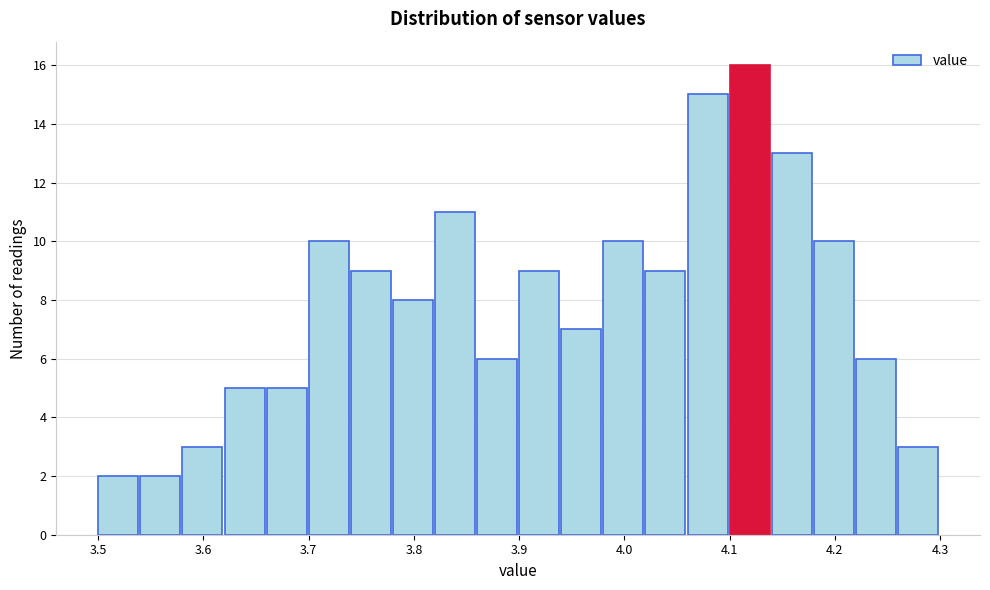

Which range on the x-axis has the tallest bar?

4.10 to 4.14